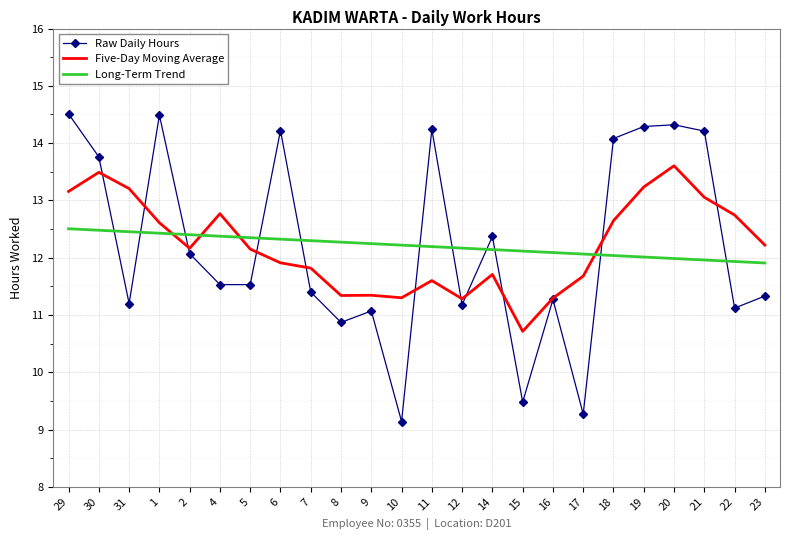

What is the total value across all series at 2?

36.6